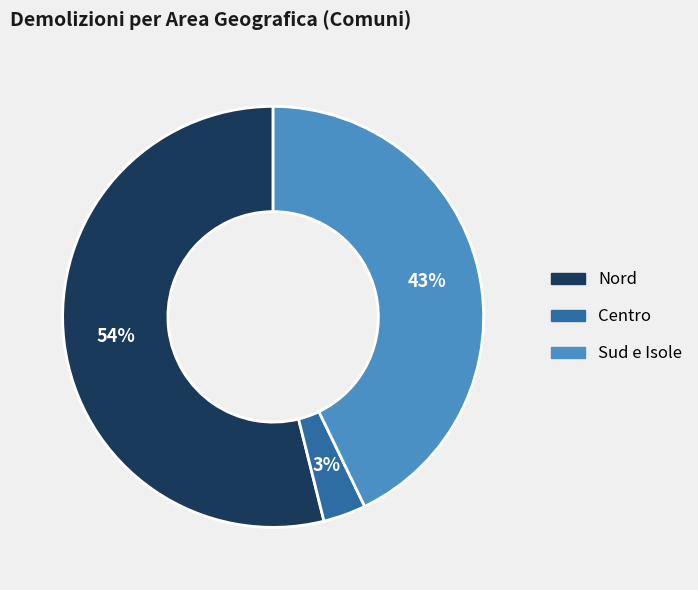

To the nearest percent, what is the average slice percentage?

33%